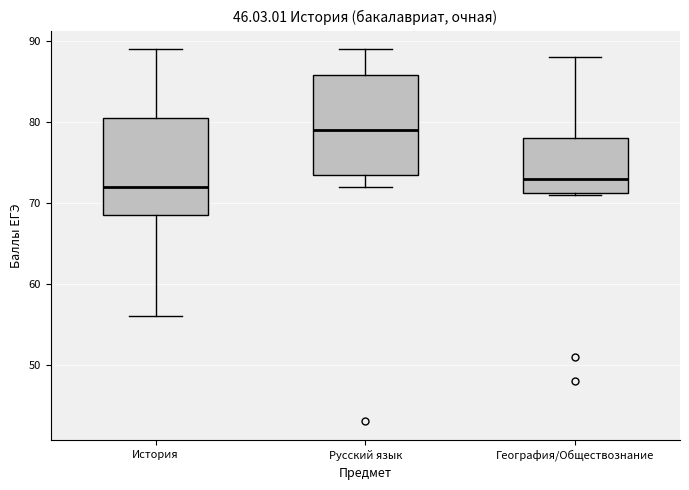

Reading left to right, read every box against the y-axis: the position of its median line, the range the box covers, and the ends of its whiskers. The values are not printed on the chart, so give them approximately, as read against the axis.

История: median 72, box 69 to 81, whiskers 56 to 89
Русский язык: median 79, box 74 to 86, whiskers 72 to 89
География/Обществознание: median 73, box 71 to 78, whiskers 71 to 88